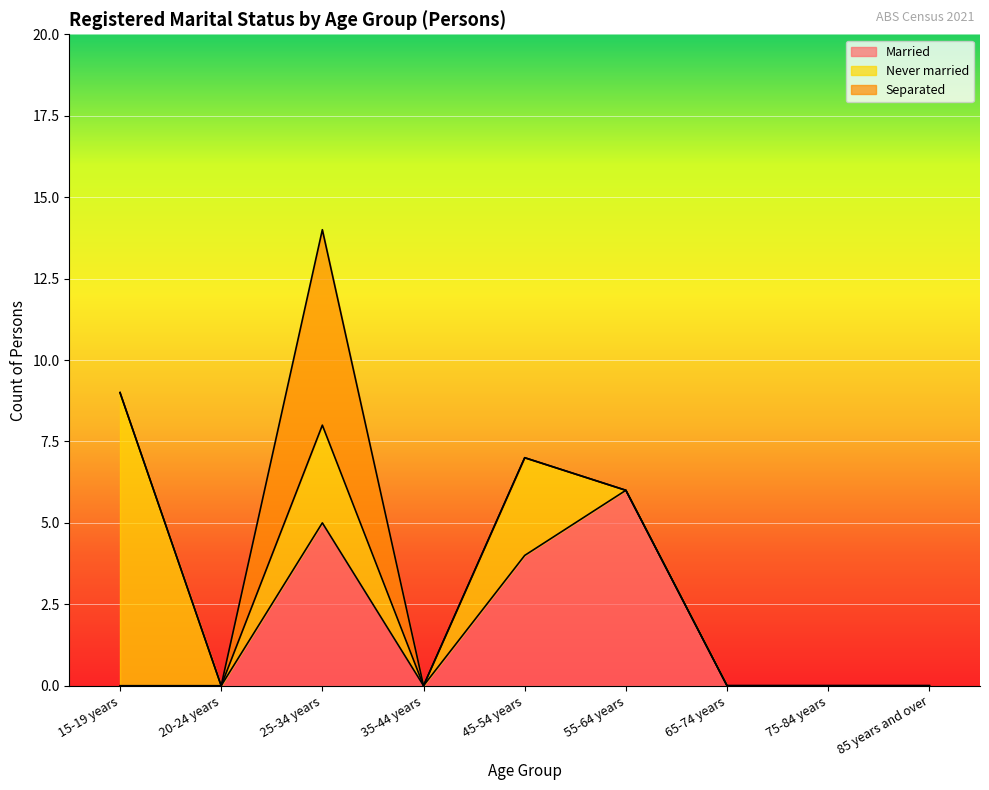

Where is Separated nearest to the value 3?

15-19 years